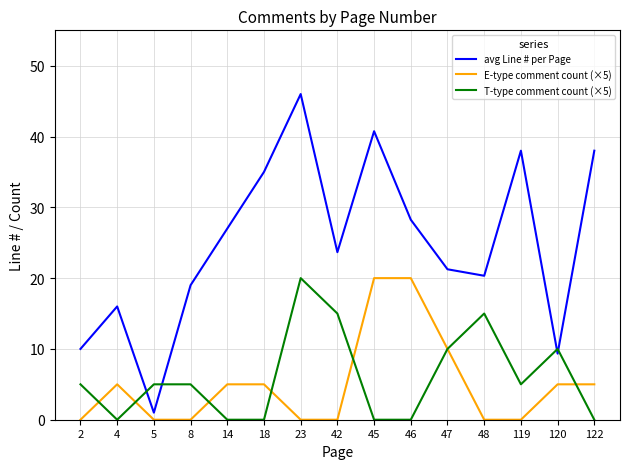

Is it true that avg Line # per Page equals 50.0 at 18?

False